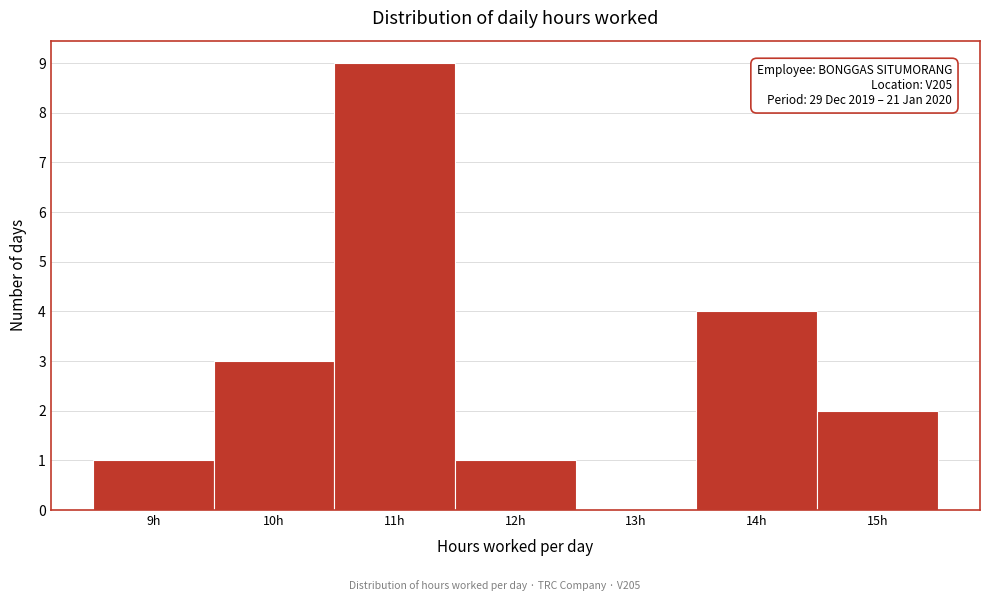

Reading left to right, what are all the values shown in this chart?

9h=1	10h=3	11h=9	12h=1	13h=0	14h=4	15h=2